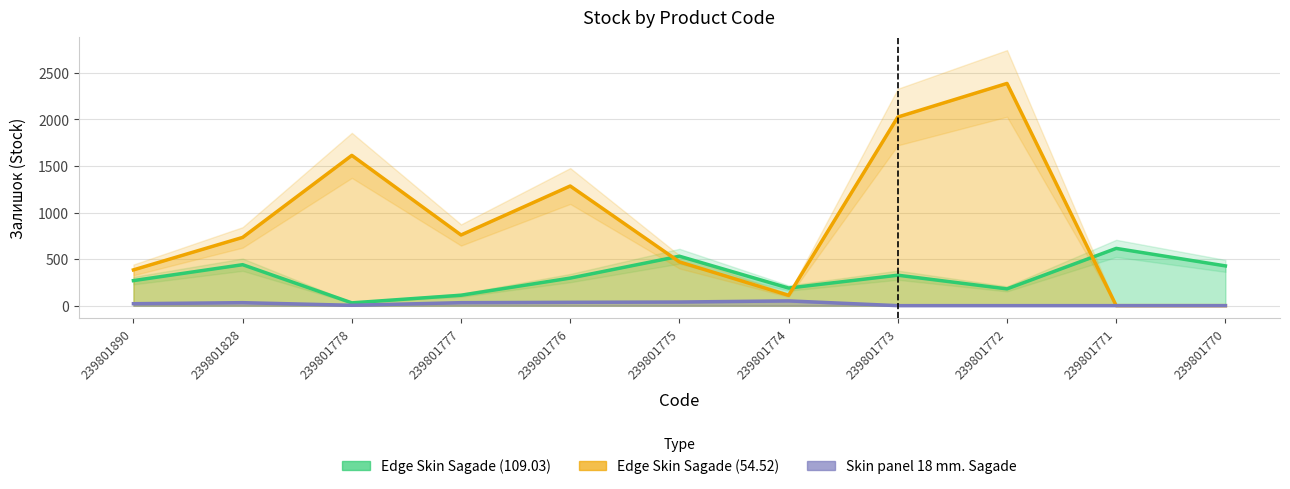

What is the average value of the Edge Skin Sagade (109.03) series?

311